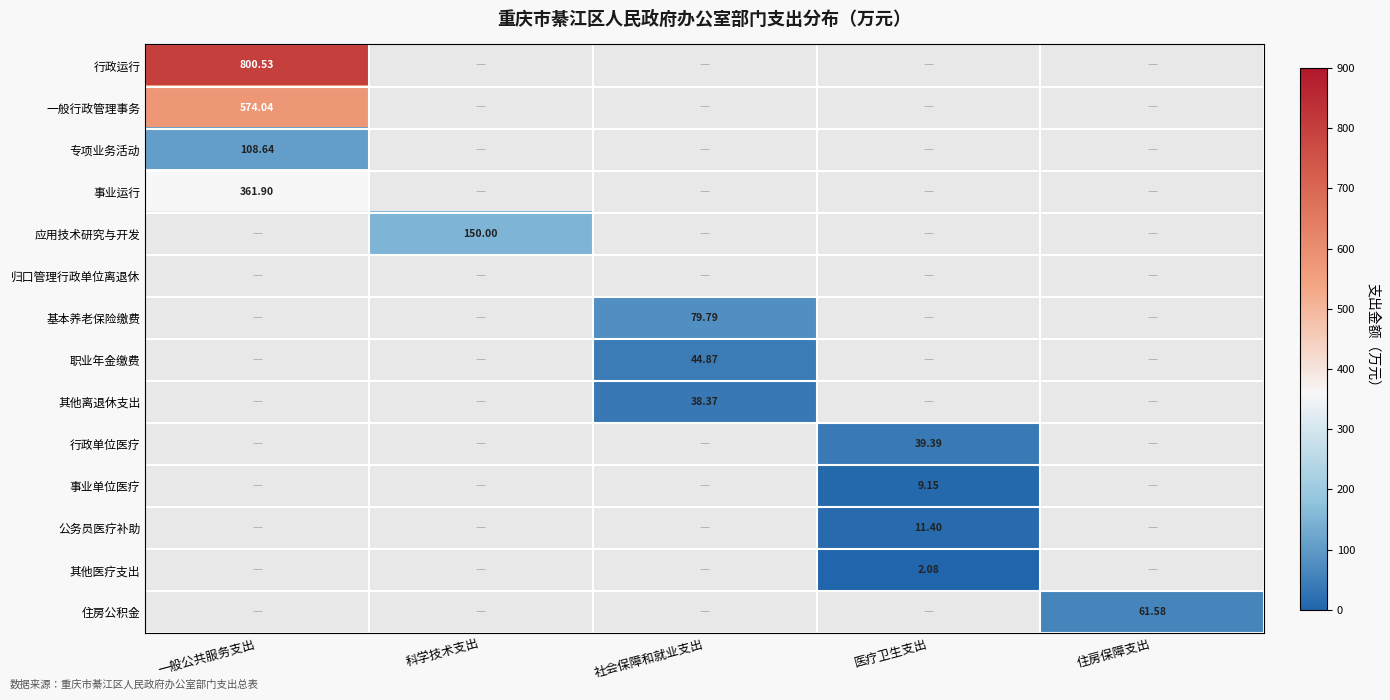

How many categories are shown in the chart?

5